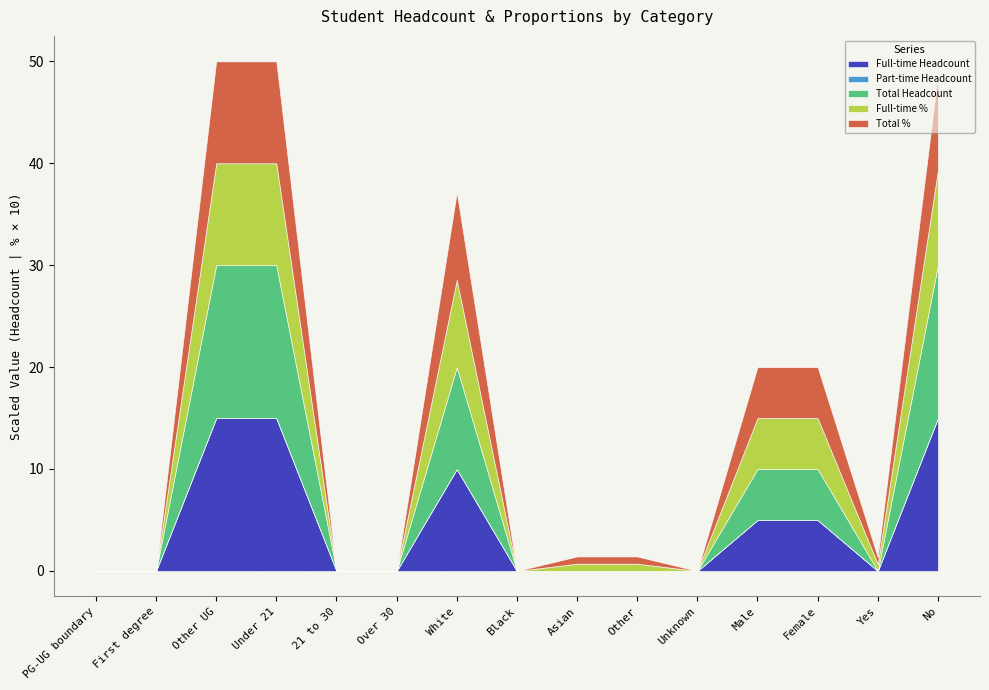

What is the sum of the Full-time Headcount values at Black and No?

15.0